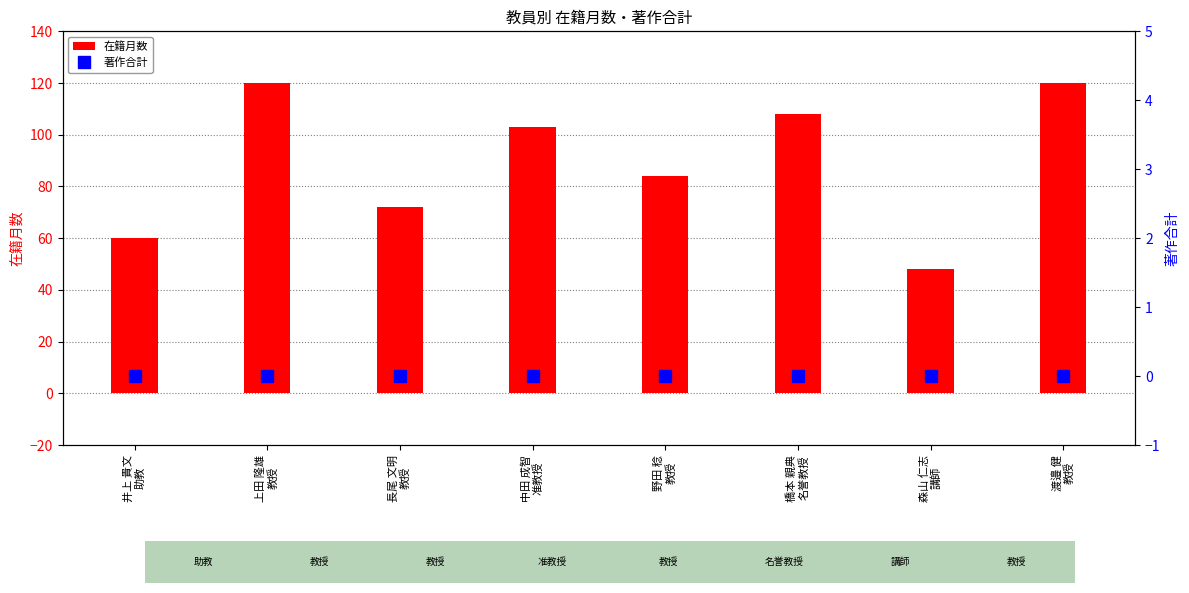

Rank the series by their maximum value, from highest to lowest.

在籍月数, 著作合計